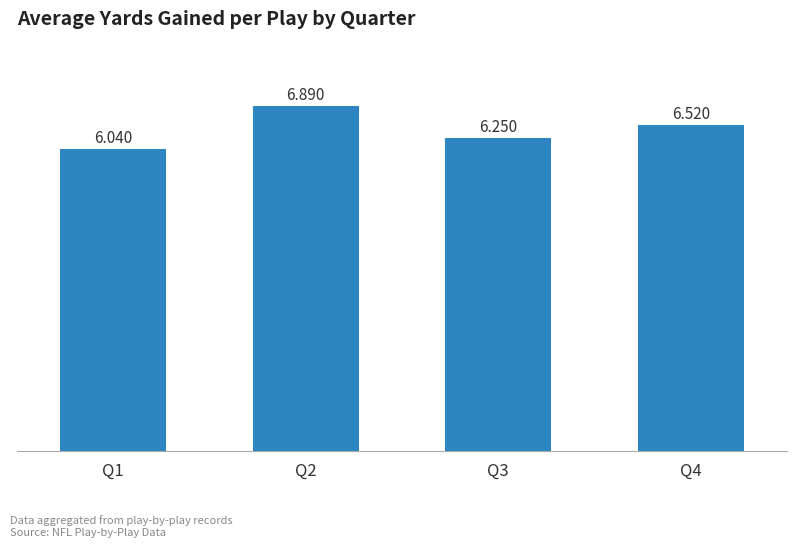

What is the difference between the maximum and minimum values?

0.8